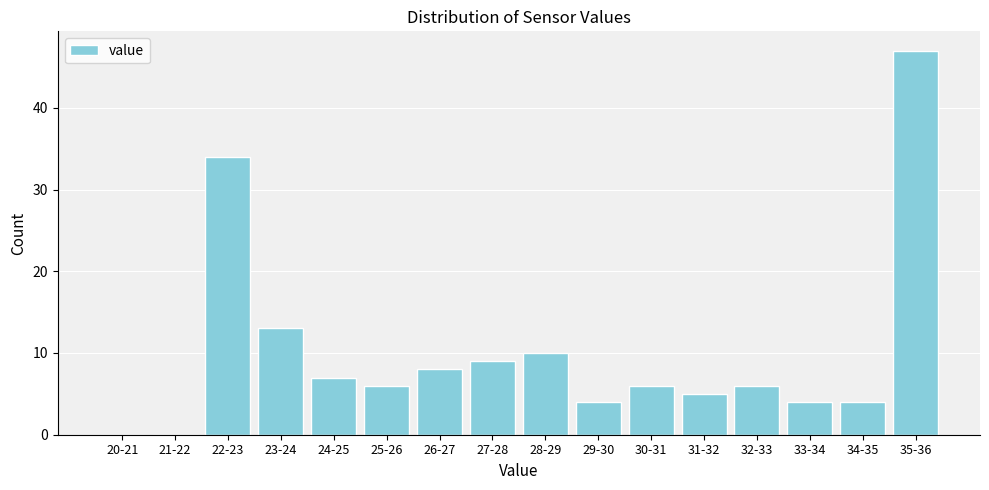

Reading right to left, list all the values displayed in this chart.

35-36=47	34-35=4	33-34=4	32-33=6	31-32=5	30-31=6	29-30=4	28-29=10	27-28=9	26-27=8	25-26=6	24-25=7	23-24=13	22-23=34	21-22=0	20-21=0